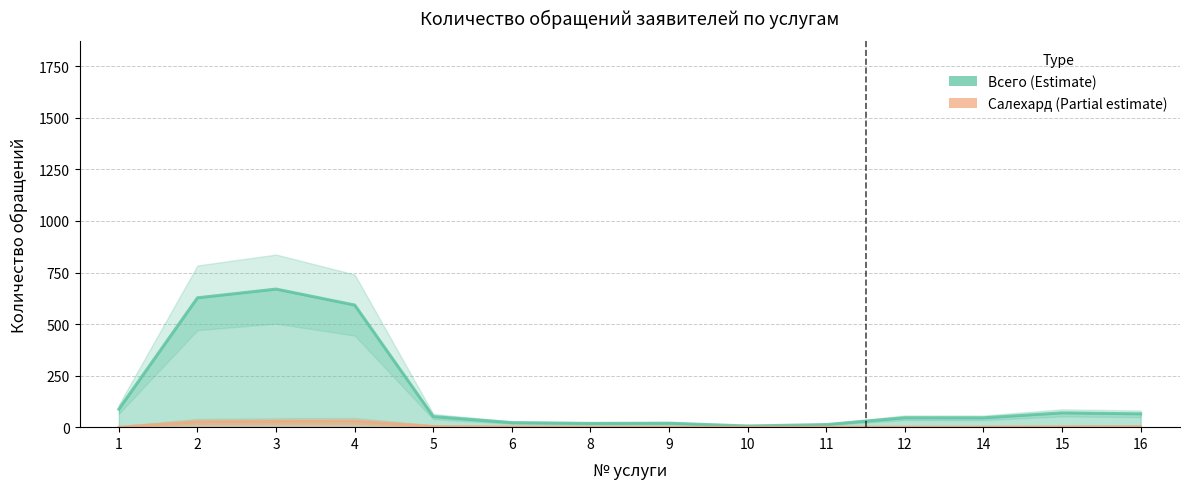

Reading left to right, transcribe all the data shown in this chart.

Всего (Total): 87.3	627.3	669.7	592.3	51.3	22.0	18.3	19.3	5.7	12.7	45.7	45.3	69.3	64.7
Салехард (Estimate partial): 0.0	26.3	28.7	29.7	3.3	1.3	0.3	0.7	0.3	0.7	0.7	1.0	1.7	2.3